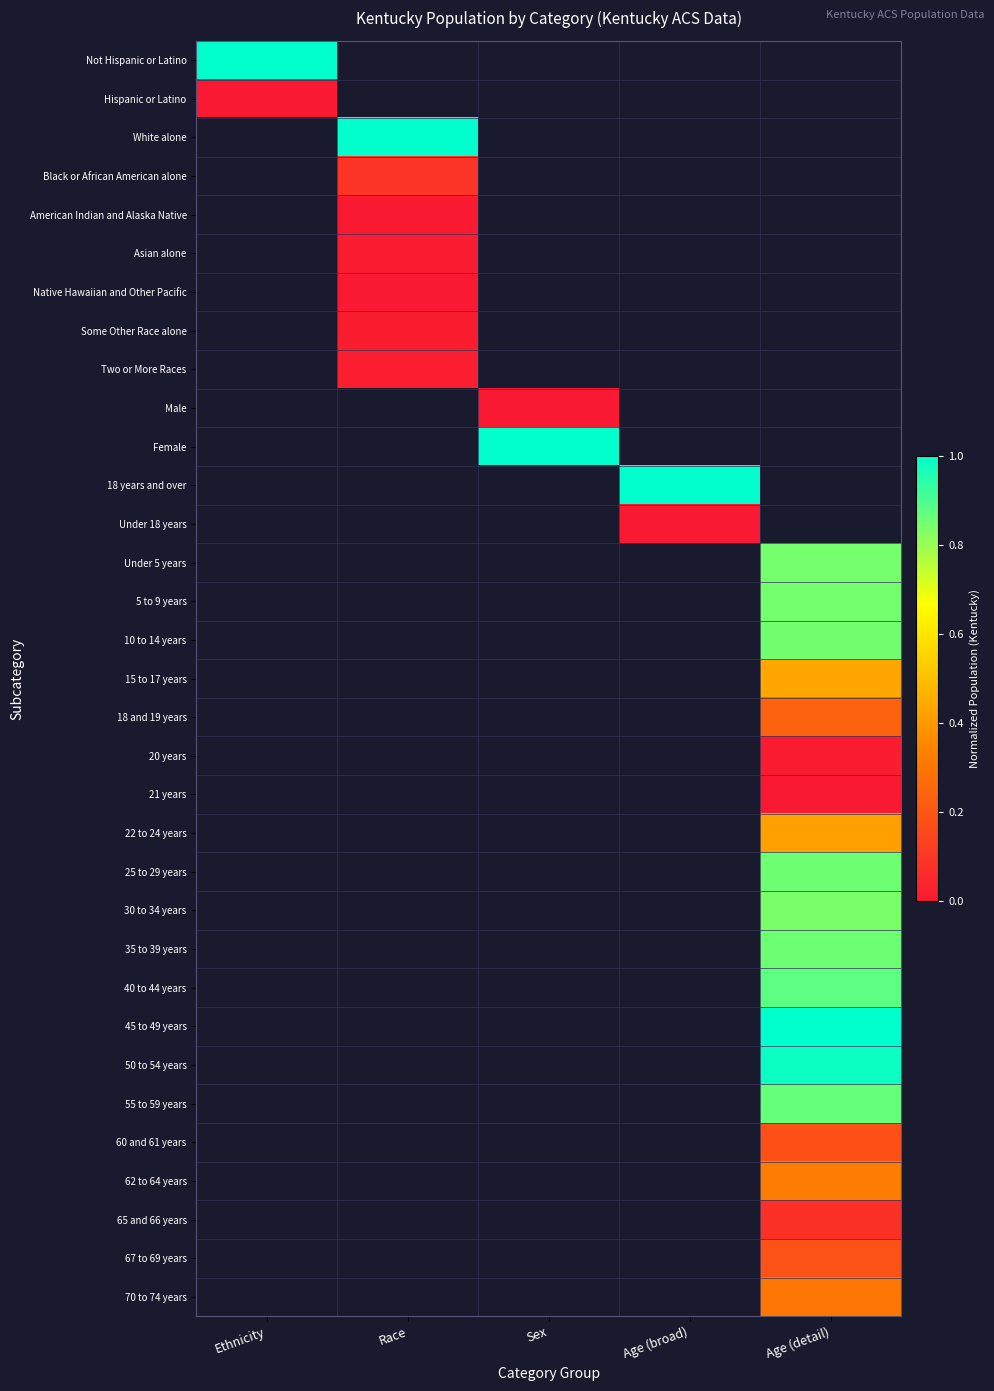

How many positive values does the 5 to 9 years series have?

1